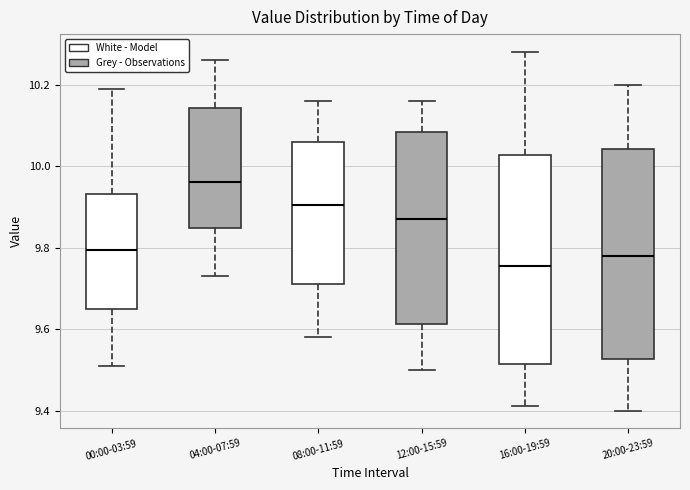

Reading left to right, transcribe this box plot: for each box, give where its median line is, the range the box spans, and where its two whiskers end, as read against the y-axis. The values are not printed on the chart, so give them approximately, as read against the axis.

00:00-03:59: median 9.80, box 9.66 to 9.94, whiskers 9.52 to 10.20
04:00-07:59: median 9.96, box 9.84 to 10.14, whiskers 9.74 to 10.26
08:00-11:59: median 9.90, box 9.72 to 10.06, whiskers 9.58 to 10.16
12:00-15:59: median 9.88, box 9.62 to 10.08, whiskers 9.50 to 10.16
16:00-19:59: median 9.76, box 9.52 to 10.02, whiskers 9.42 to 10.28
20:00-23:59: median 9.78, box 9.52 to 10.04, whiskers 9.40 to 10.20